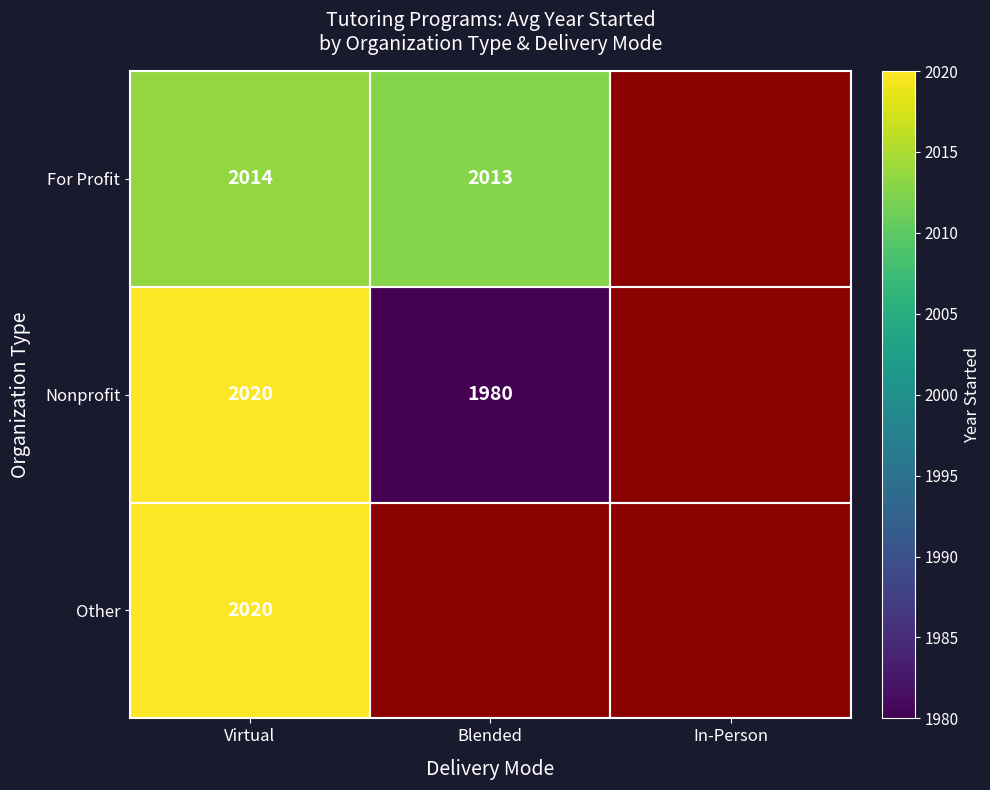

Which label corresponds to the smallest value in the chart?

Blended